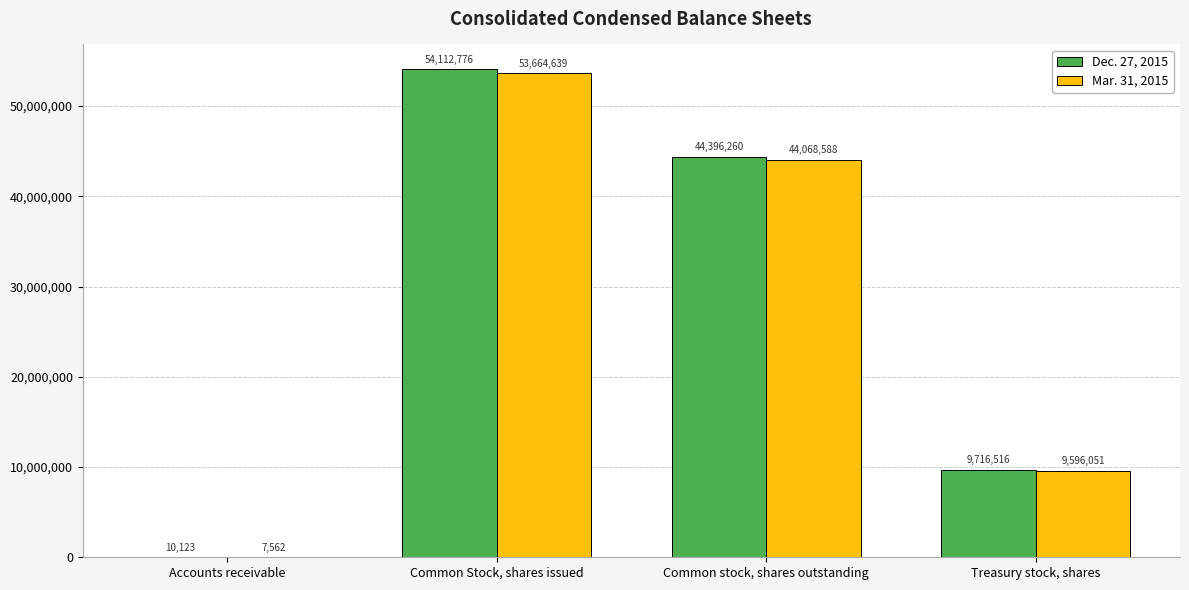

What is the maximum value for Dec. 27, 2015?

54112776